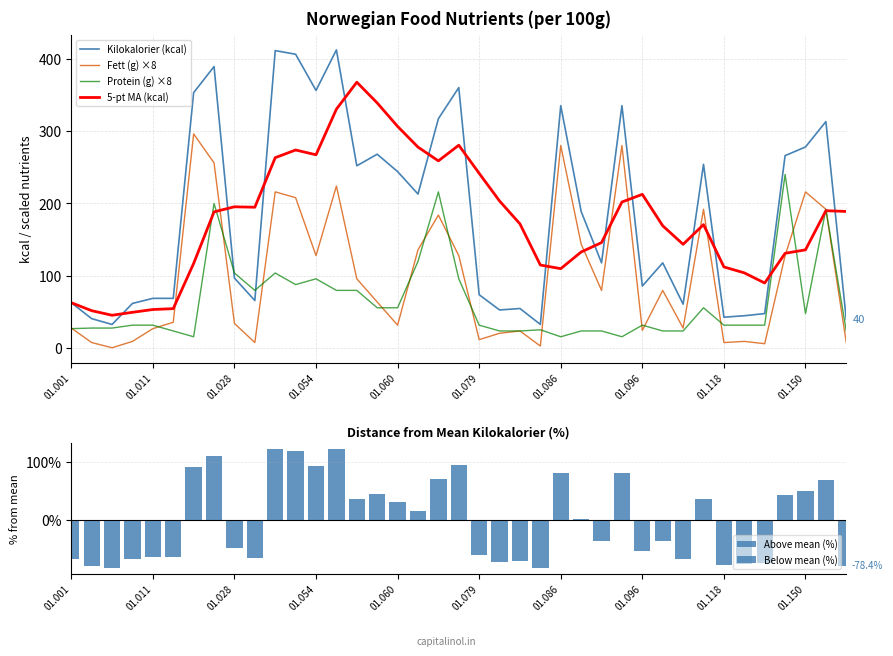

True or false: Kilokalorier (kcal) and Fett (g) ×8 cross at least once.

False